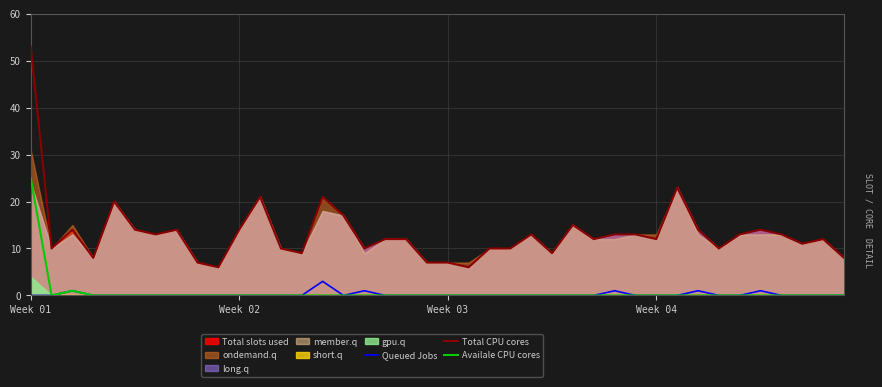

What is the label of the 28th point from the left?

27